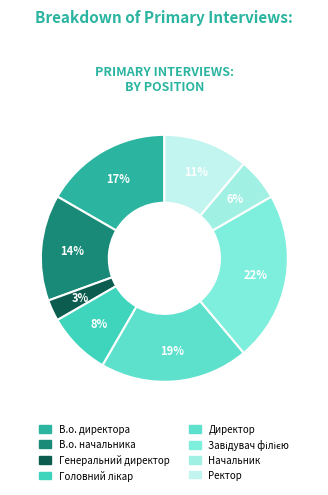

How many slices are in this pie chart?

8